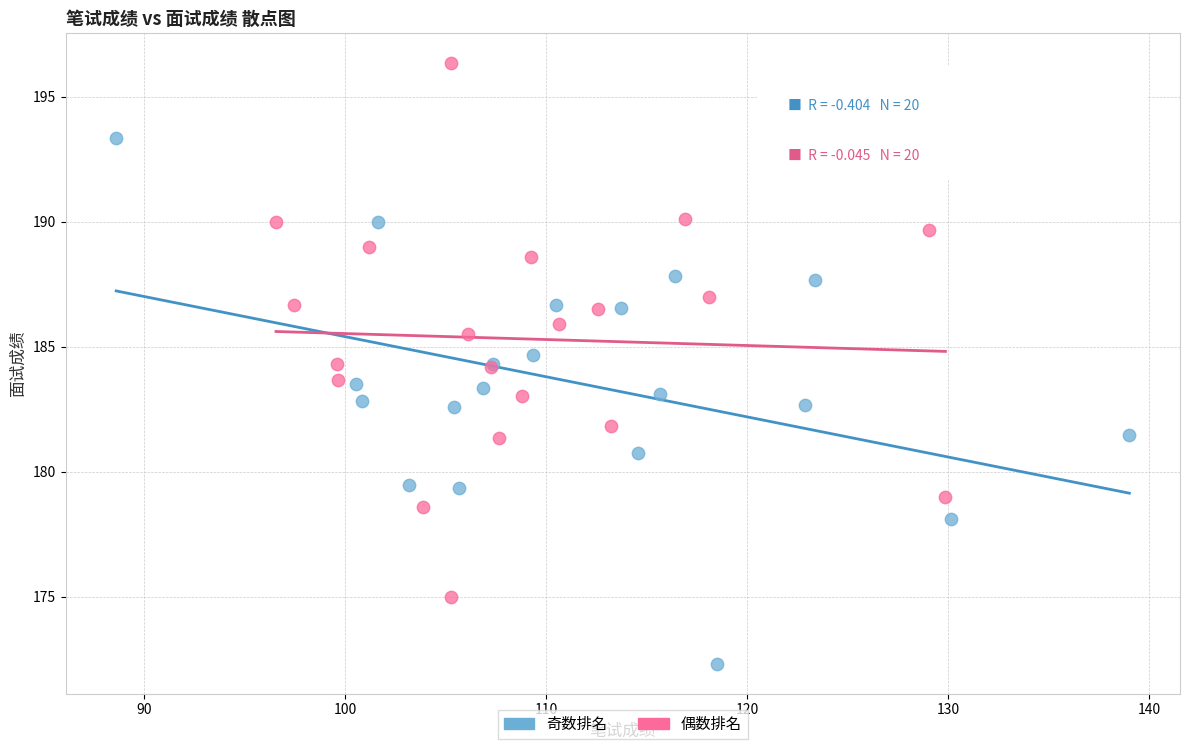

Which series contains the lowest Y value?

奇数排名